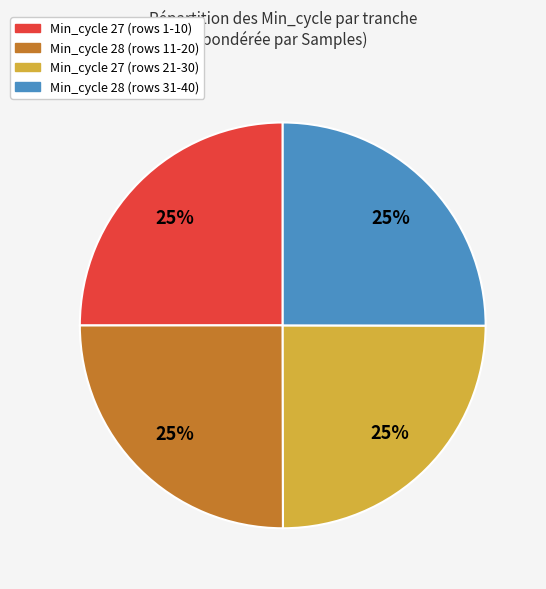

Is there any slice that represents more than half of the pie?

No